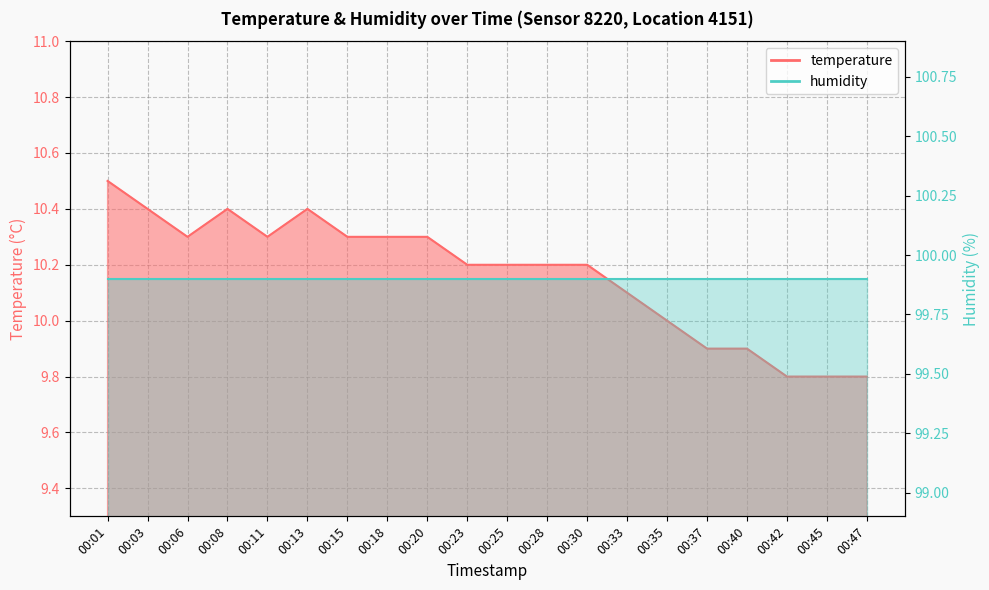

At which label is the value closest to 10?

00:35